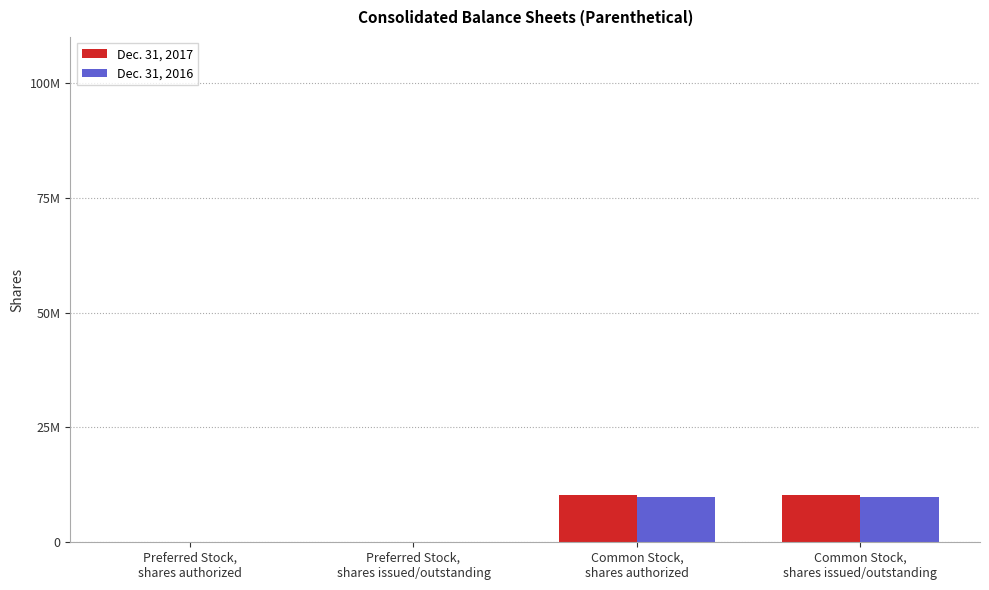

Which has a higher value, Common Stock,
shares issued/outstanding or Preferred Stock,
shares issued/outstanding?

Common Stock,
shares issued/outstanding